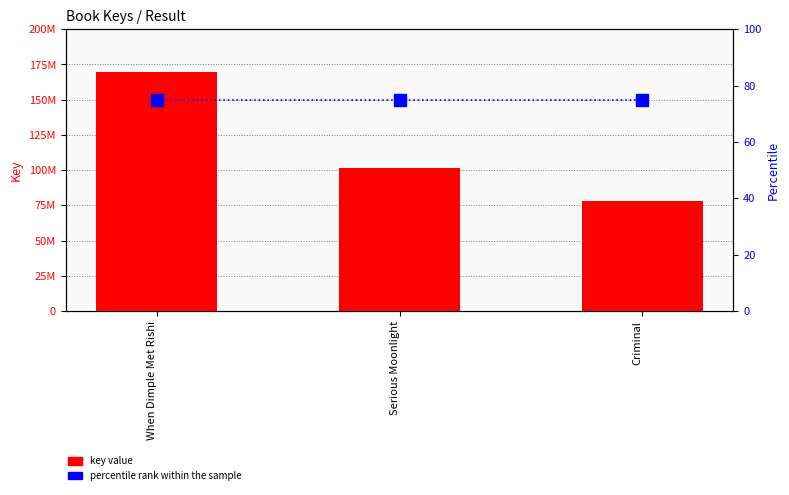

Does the chart contain stacked bars?

No